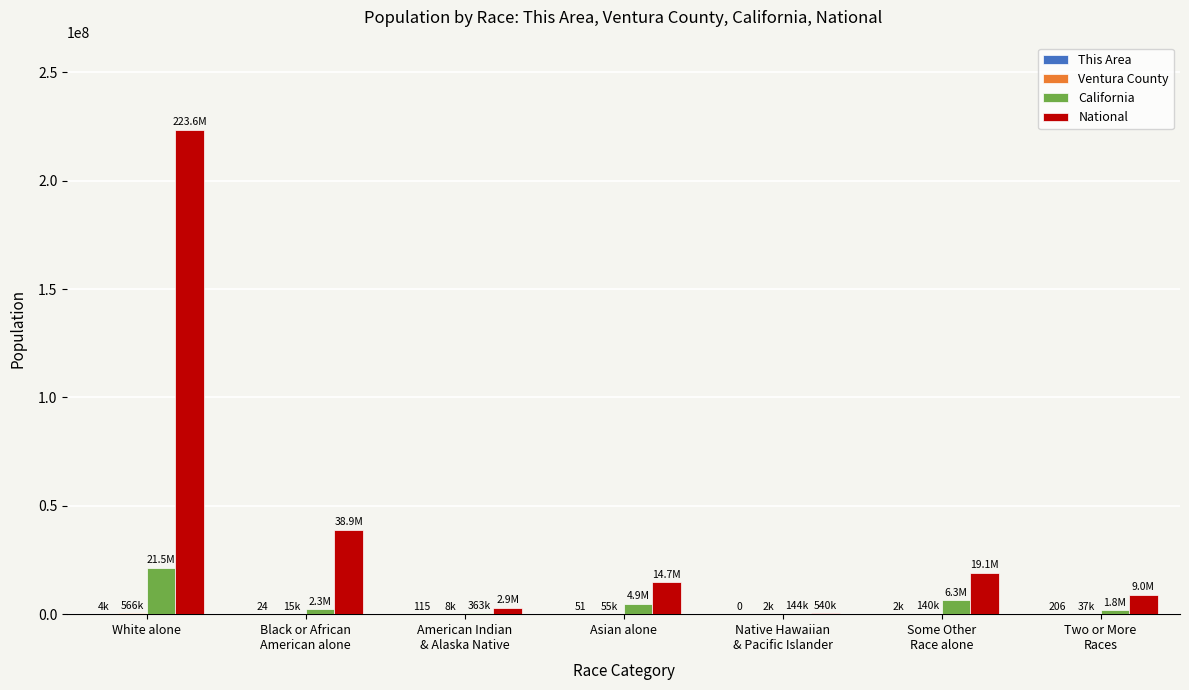

What is the maximum value for National?

223553265